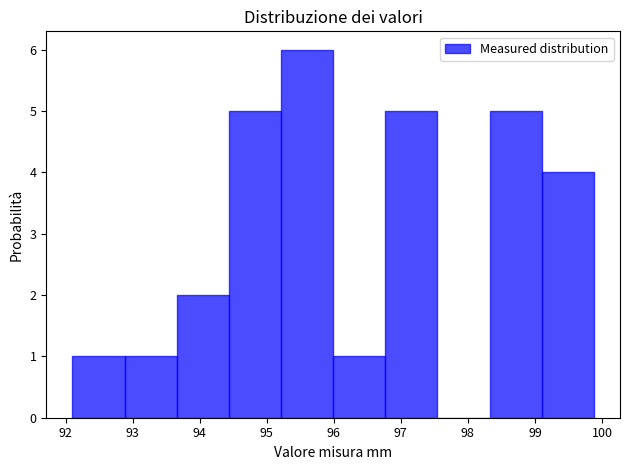

What is the height of the bar covering 99.1 to 99.9 on the x-axis? Neither the bar edges nor the heights are printed on the chart, so give them approximately, as read against the axes.

4